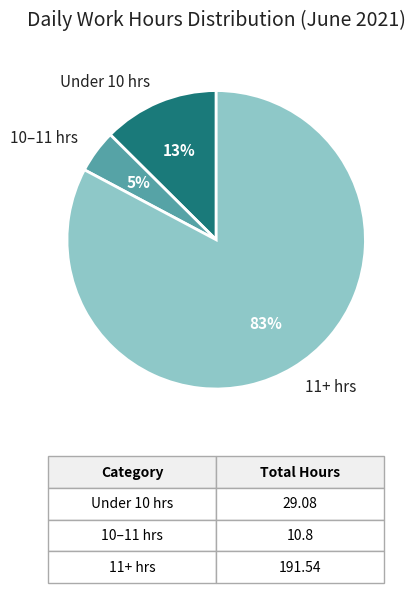

Which has a higher value, Under 10 hrs or 10–11 hrs?

Under 10 hrs